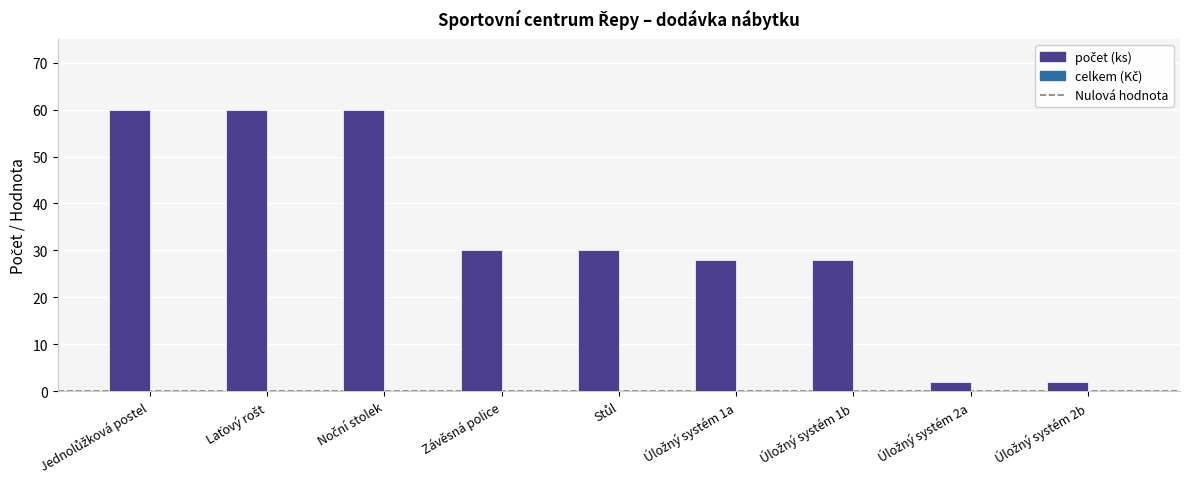

Reading left to right, what are all the values shown in this chart?

60	60	60	30	30	28	28	2	2